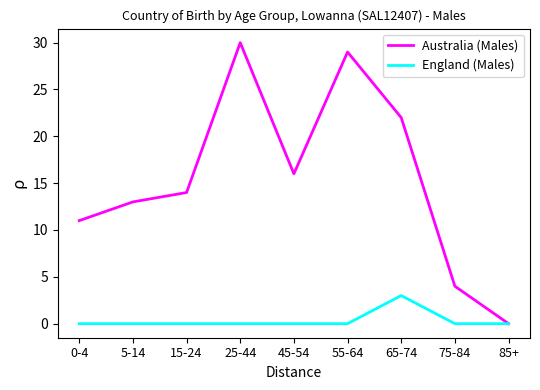

Rank the series by their average value, from highest to lowest.

Australia (Males), England (Males)